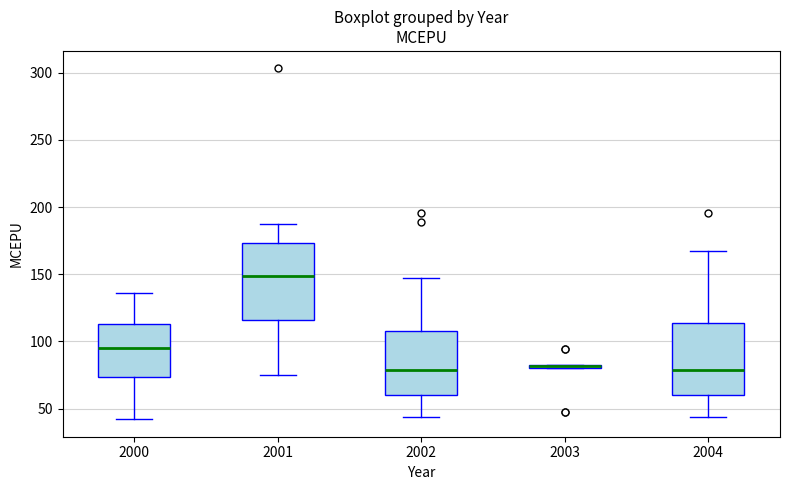

Where is the upper edge of the box at x = 2000 on the y-axis? The values are not printed on the chart, so give them approximately, as read against the axis.

115